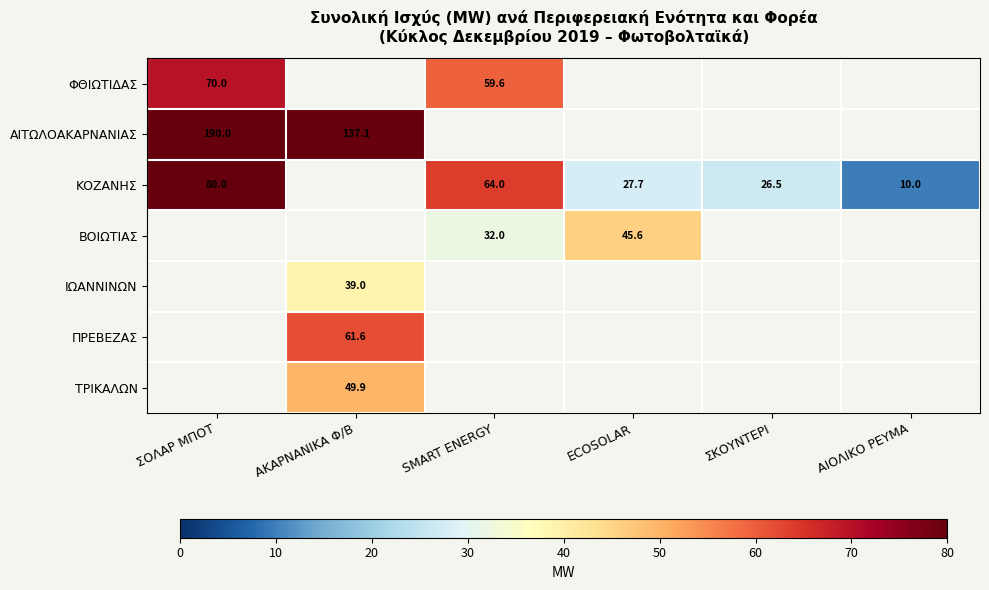

Is the value of ΒΟΙΩΤΙΑΣ at SMART ENERGY greater than the value of ΑΙΤΩΛΟΑΚΑΡΝΑΝΙΑΣ at ΑΚΑΡΝΑΝΙΚΑ Φ/Β?

No